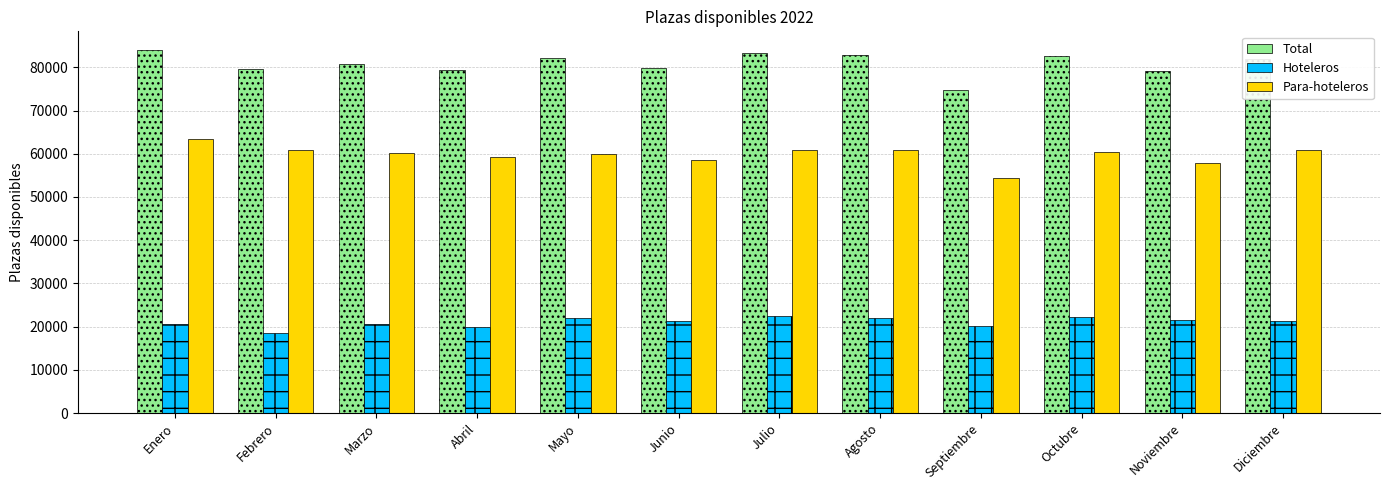

Which series has the largest range (max minus min)?

Total